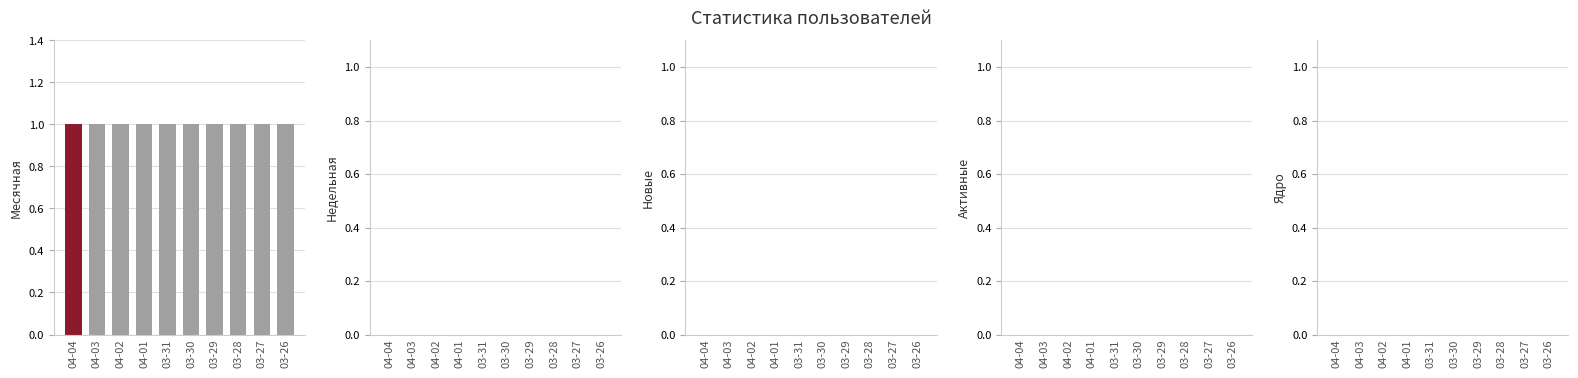

Rank the series by their maximum value, from highest to lowest.

Месячная, Недельная, Новые, Активные, Ядро